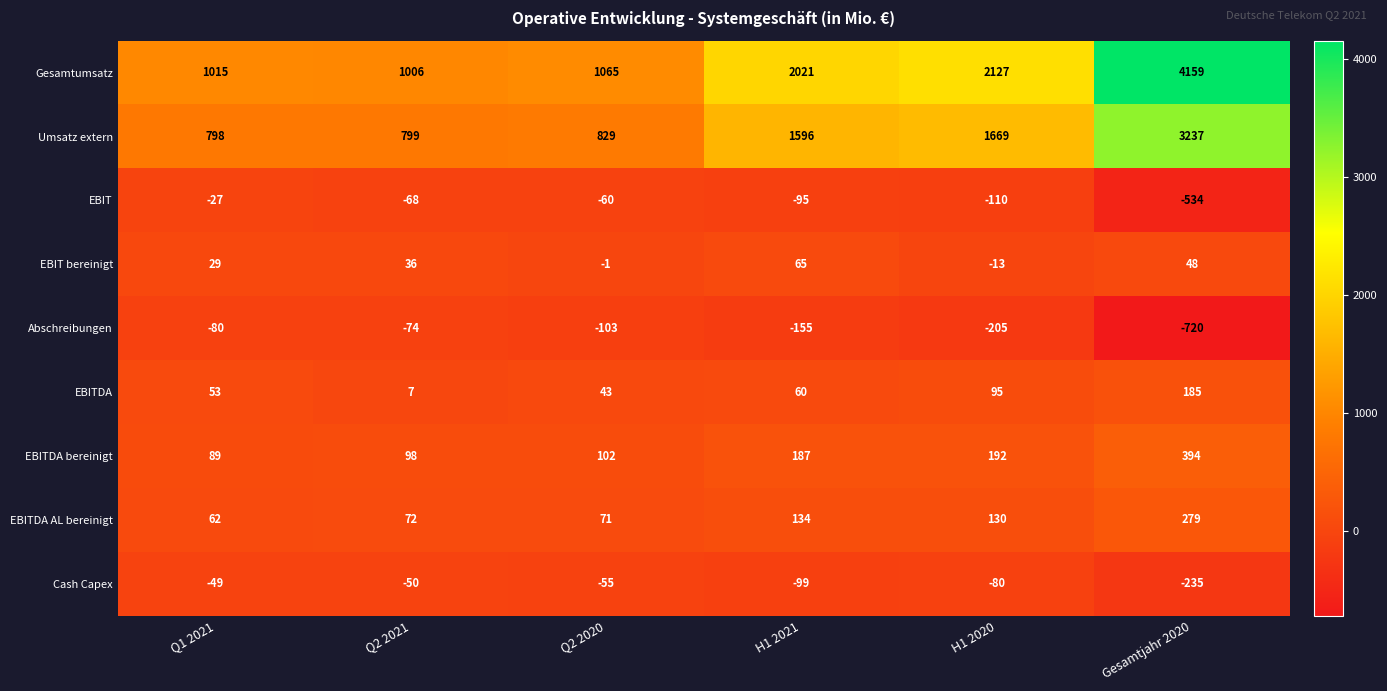

At which category is the sum across all series the highest?

Gesamtjahr 2020